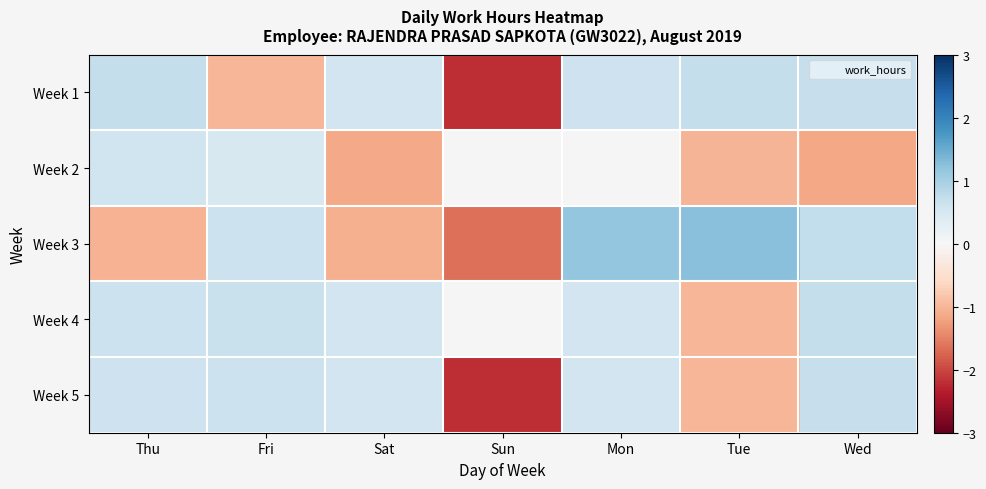

At which category does the chart reach its peak across all series?

Tue